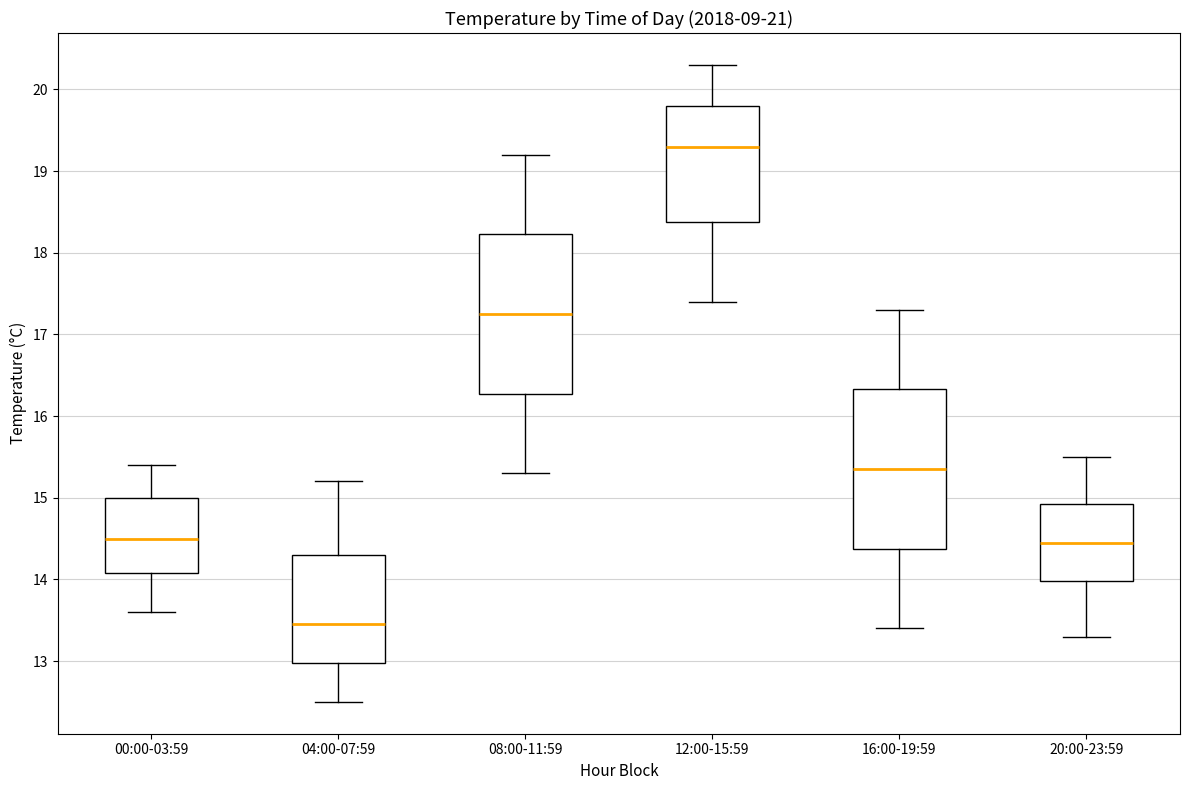

Reading left to right, transcribe this box plot: for each box, give where its median line is, the range the box spans, and where its two whiskers end, as read against the y-axis. The values are not printed on the chart, so give them approximately, as read against the axis.

00:00-03:59: median 14.5, box 14.1 to 15.0, whiskers 13.6 to 15.4
04:00-07:59: median 13.5, box 13.0 to 14.3, whiskers 12.5 to 15.2
08:00-11:59: median 17.3, box 16.3 to 18.2, whiskers 15.3 to 19.2
12:00-15:59: median 19.3, box 18.4 to 19.8, whiskers 17.4 to 20.3
16:00-19:59: median 15.4, box 14.4 to 16.3, whiskers 13.4 to 17.3
20:00-23:59: median 14.5, box 14.0 to 14.9, whiskers 13.3 to 15.5